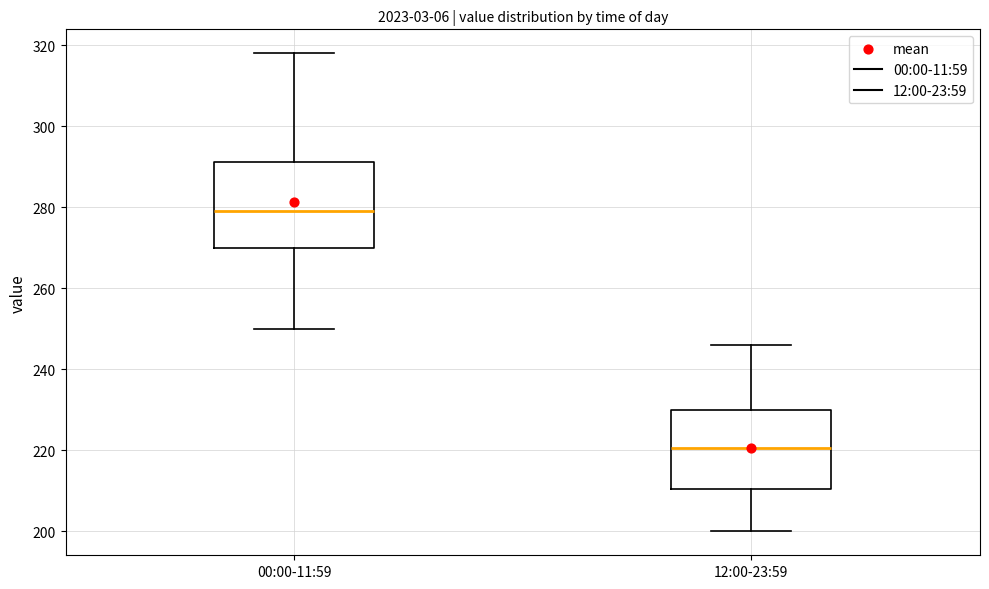

Where is the lower edge of the box for 12:00-23:59 on the y-axis? The values are not printed on the chart, so give them approximately, as read against the axis.

210